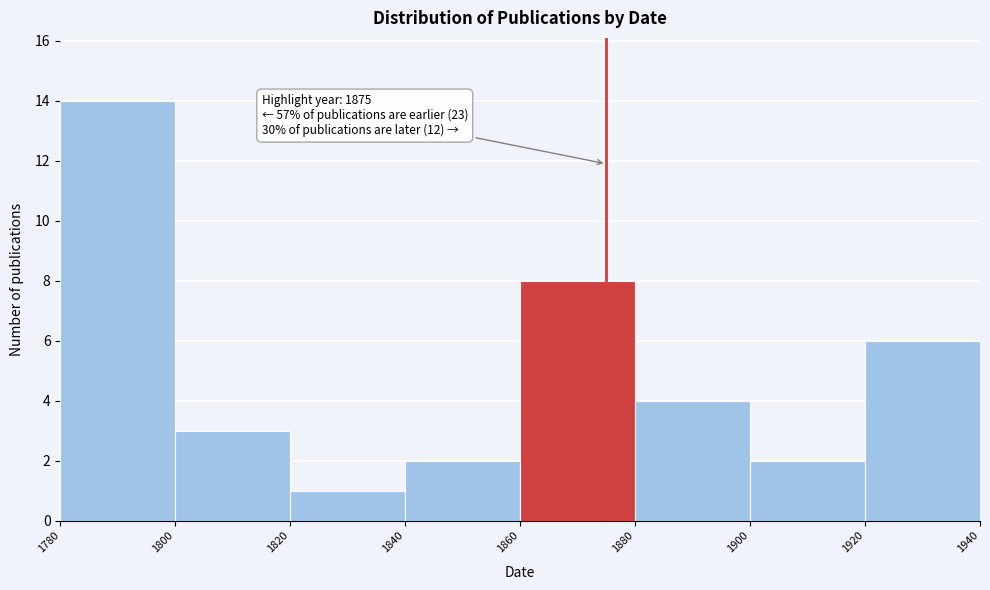

Over which range of the x-axis is the bar tallest?

1780 to 1800